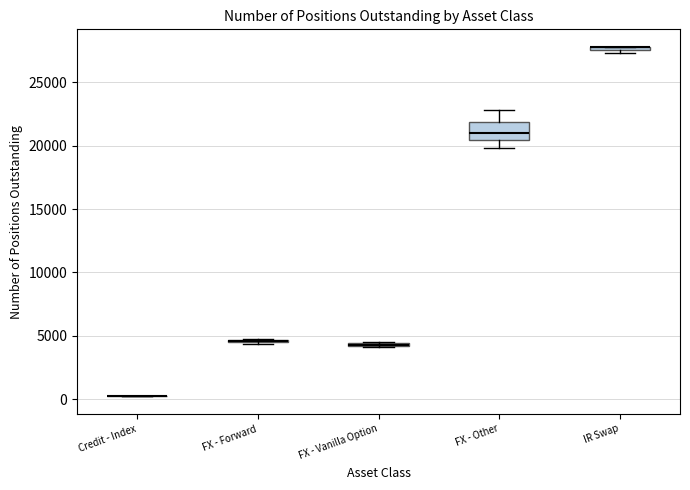

Comparing the boxes themselves (not the whiskers), which one is the tallest?

FX - Other